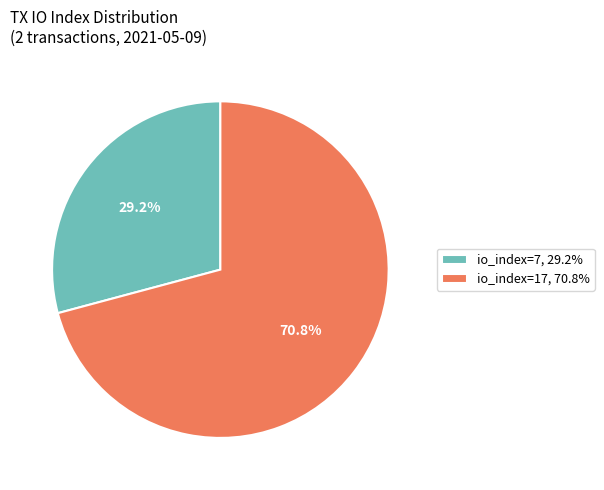

What is the largest slice in the pie chart?

io_index=17, 70.8%